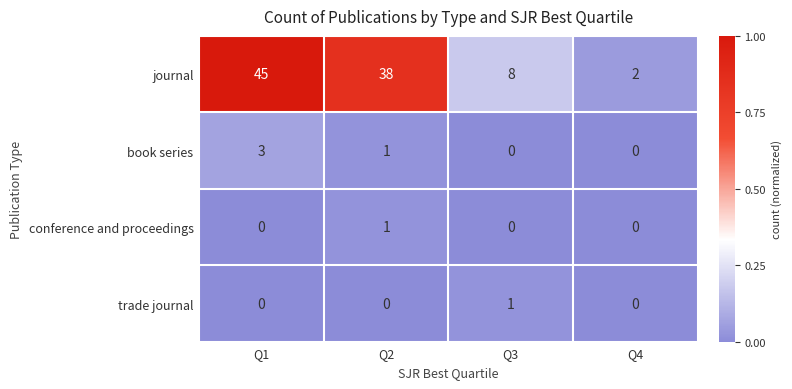

Which category has the highest value in the journal series?

Q1